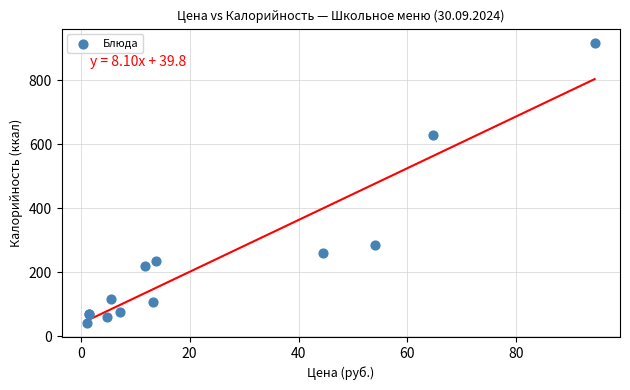

What Y value in the scatter plot is closest to 480?

628.4